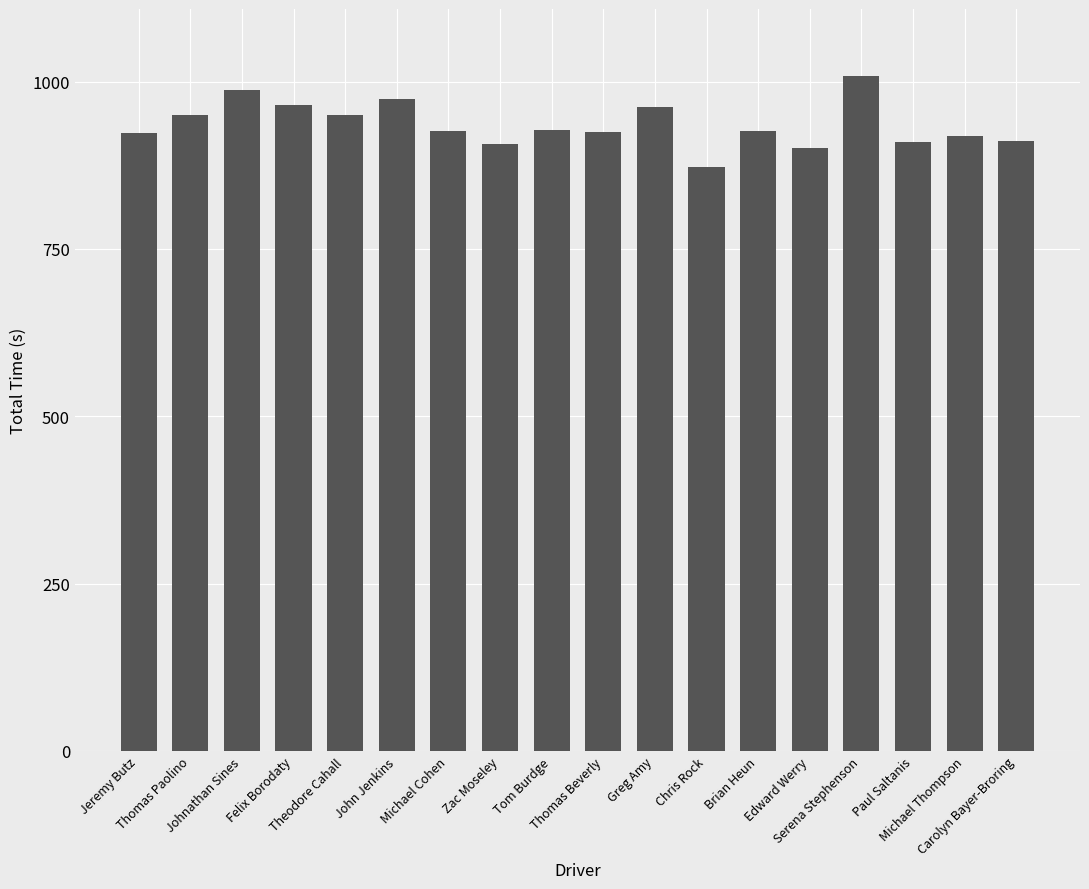

What is the value of the 12th bar from the left?

872.5